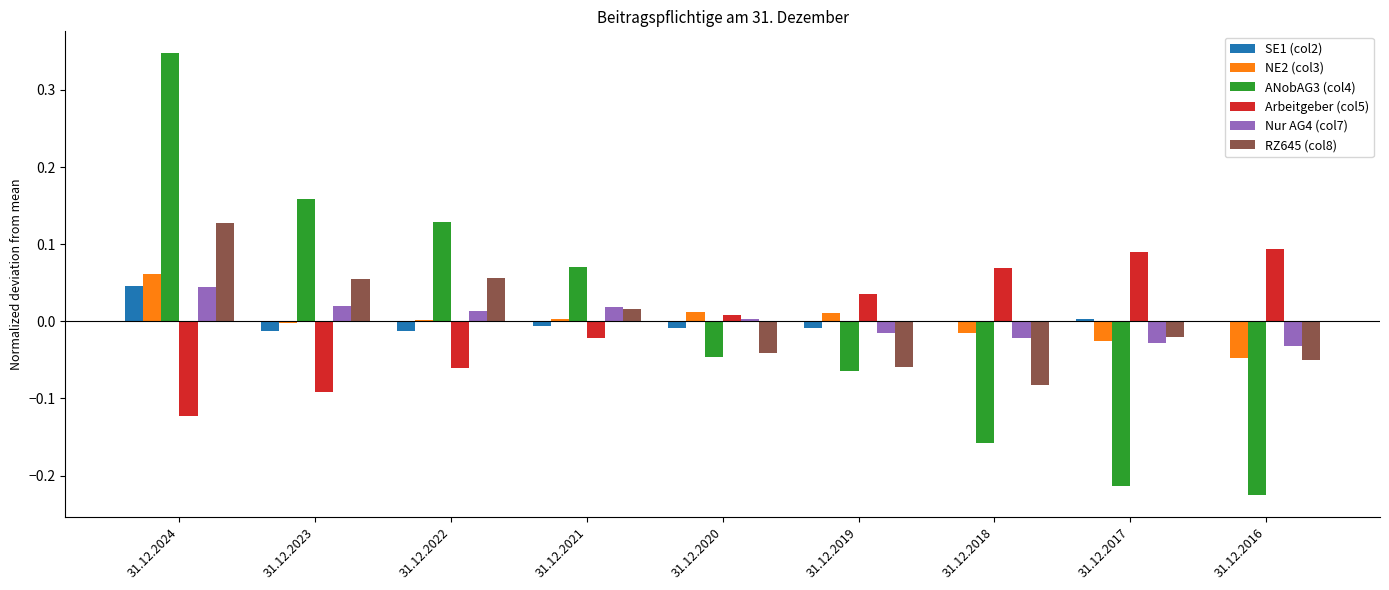

The SE1 (col2) series shows -0.0 at 31.12.2023. True or false?

True